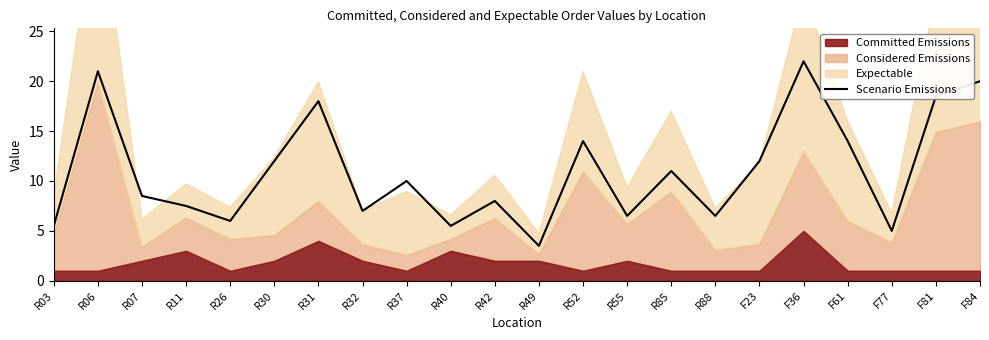

Reading left to right, what are all the values shown in this chart?

R03=5.5	R06=21.0	R07=8.5	R11=7.5	R26=6.0	R30=12.0	R31=18.0	R32=7.0	R37=10.0	R40=5.5	R42=8.0	R49=3.5	R52=14.0	R55=6.5	R85=11.0	R88=6.5	F23=12.0	F36=22.0	F61=14.0	F77=5.0	F81=18.5	F84=20.0